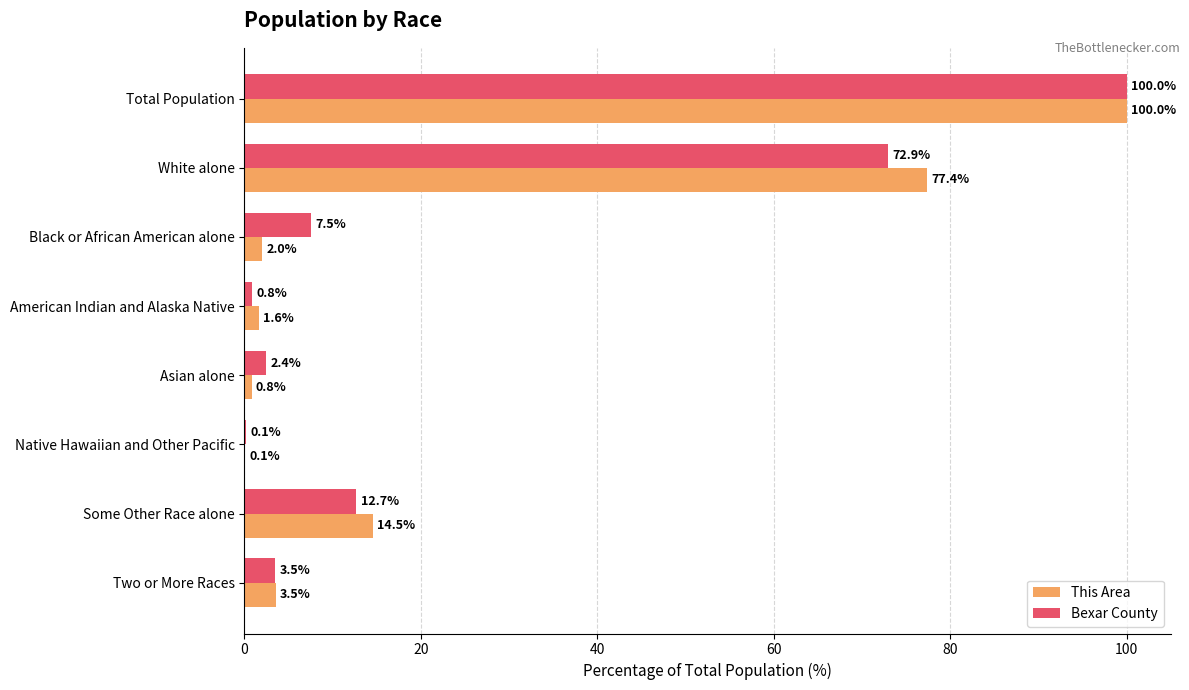

Is the value of Bexar County at White alone greater than the value of This Area at Asian alone?

Yes